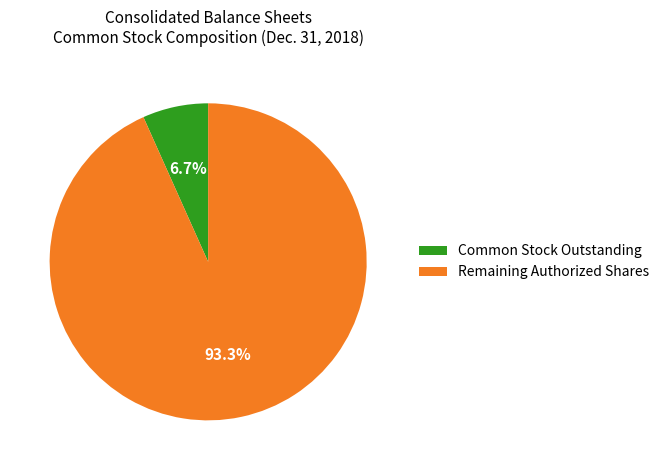

Is there any slice that represents more than half of the pie?

Yes